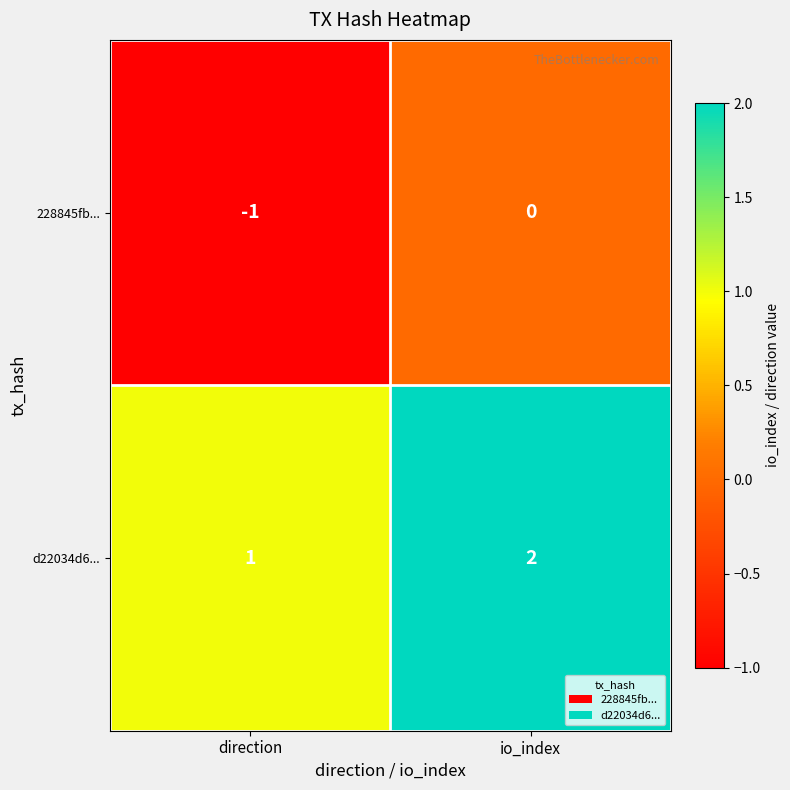

Which label corresponds to the smallest value in the chart?

direction